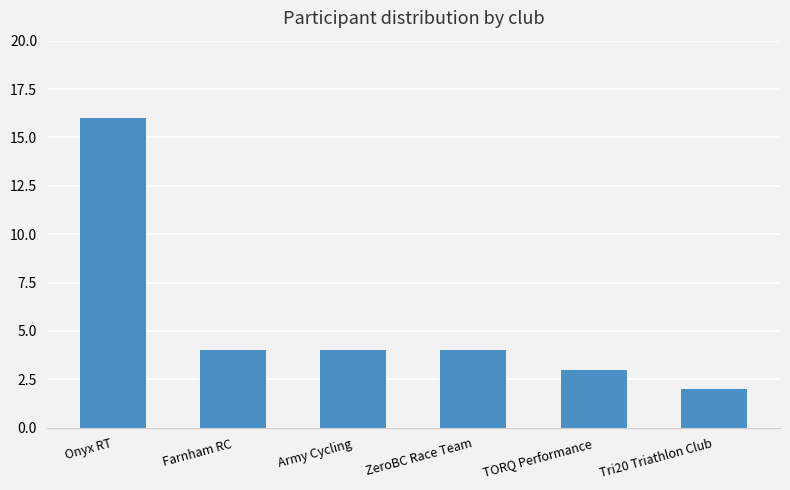

What is the value of the 1st bar from the left?

16